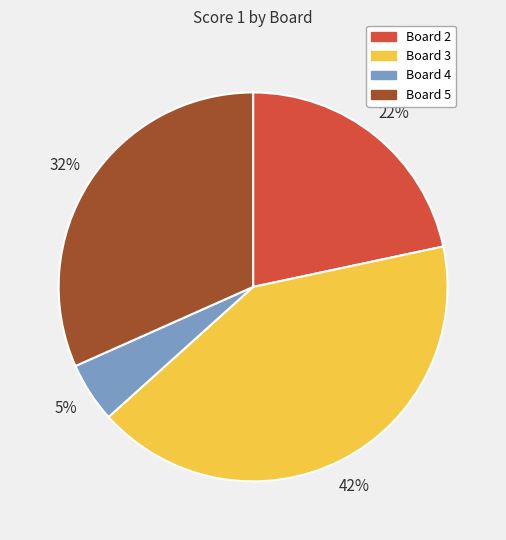

Rank the categories by value from highest to lowest.

Board 3, Board 5, Board 2, Board 4